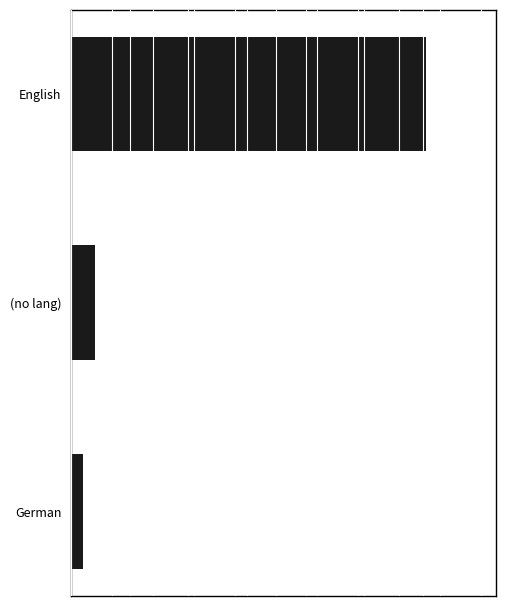

Where is the data nearest to the value 62?

(no lang)